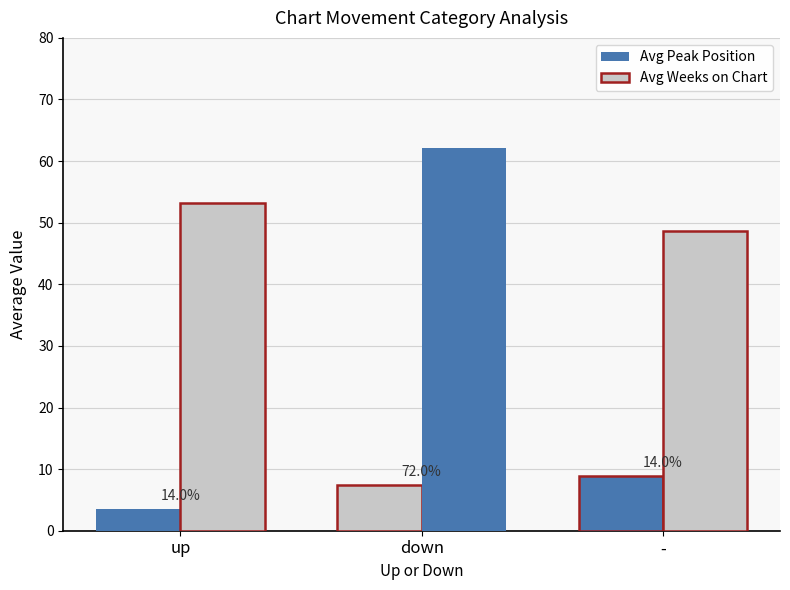

How many groups of bars are there?

3